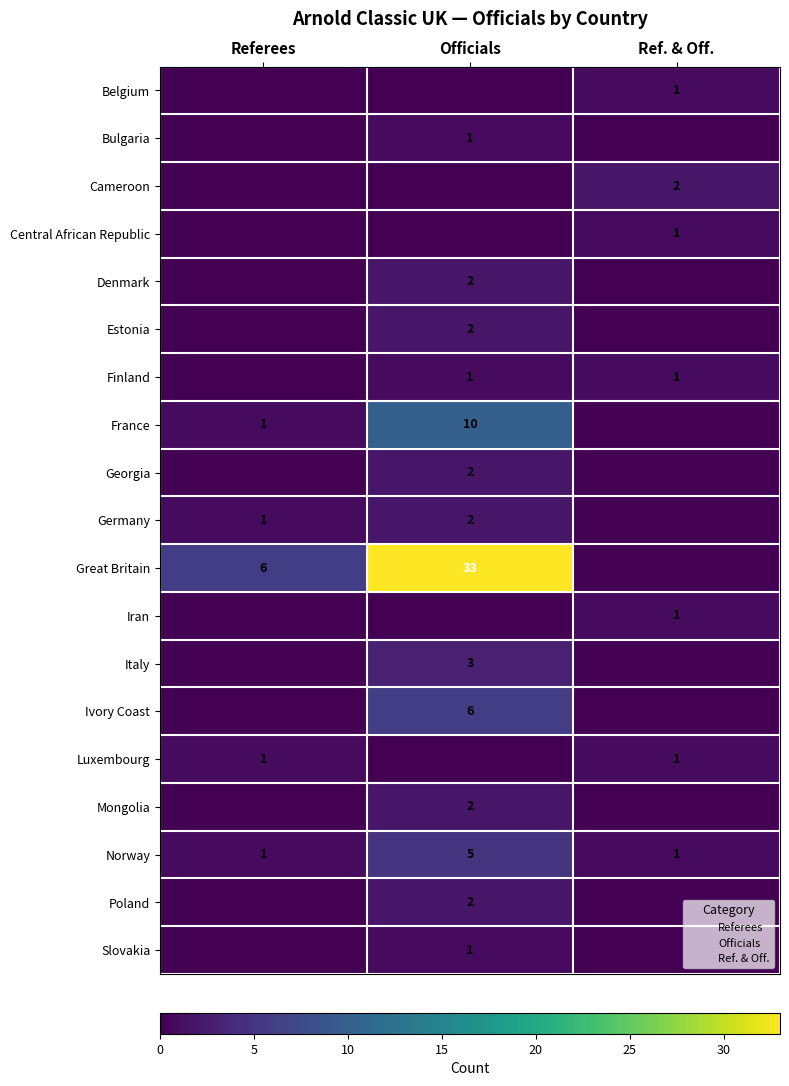

At which category is the sum across all series the highest?

Officials